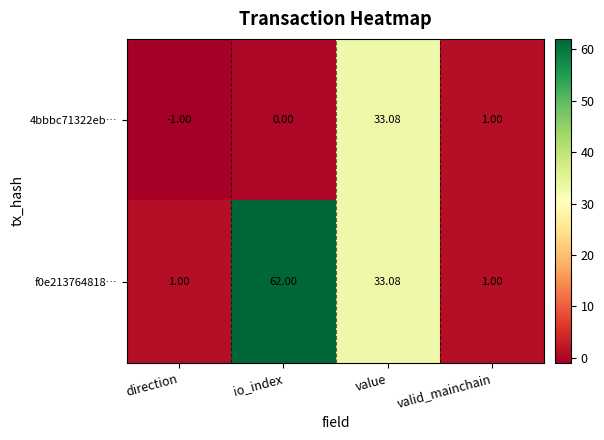

Which category has the lowest value across all series?

direction